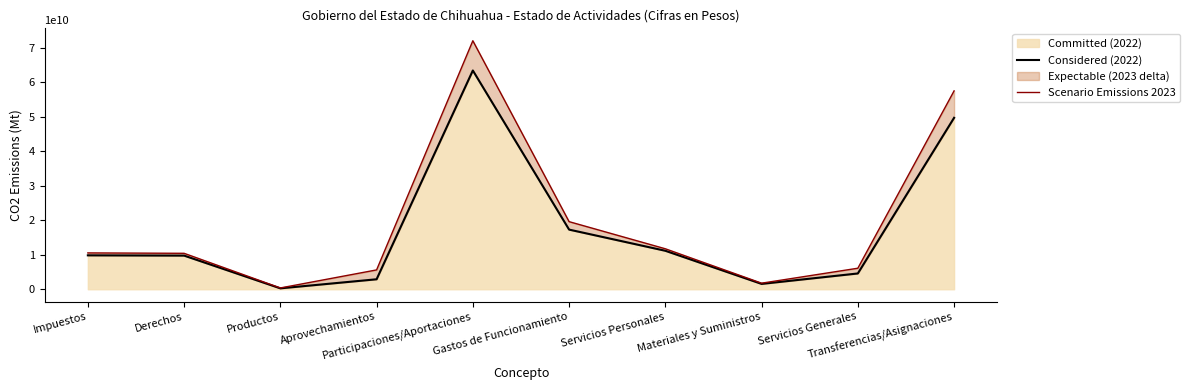

The Scenario 2022 series shows 452248090 at Productos. True or false?

False